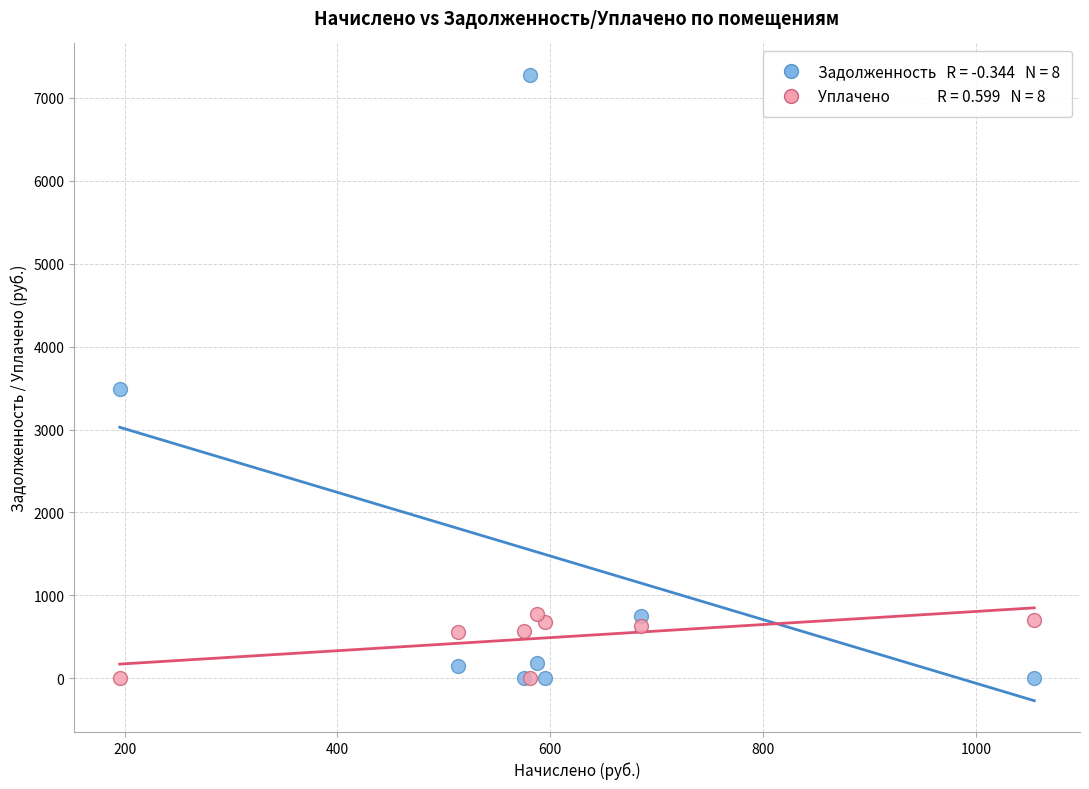

Across all series, what Y value is closest to 3640?

3484.8